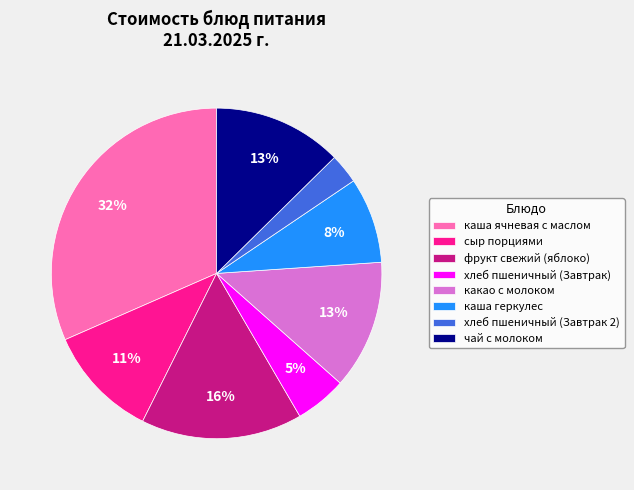

The хлеб пшеничный (Завтрак 2) slice represents 3% of the pie. True or false?

True